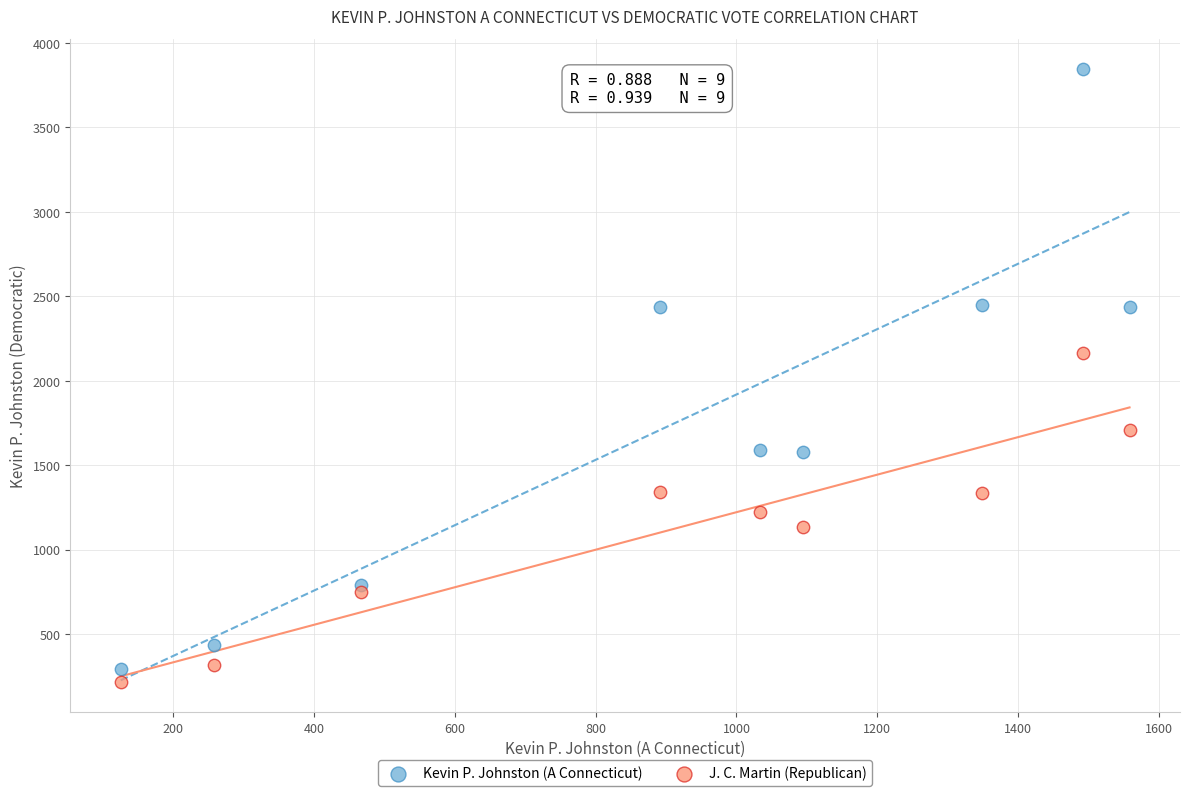

Which series contains the highest Y value?

Kevin P. Johnston (A Connecticut)